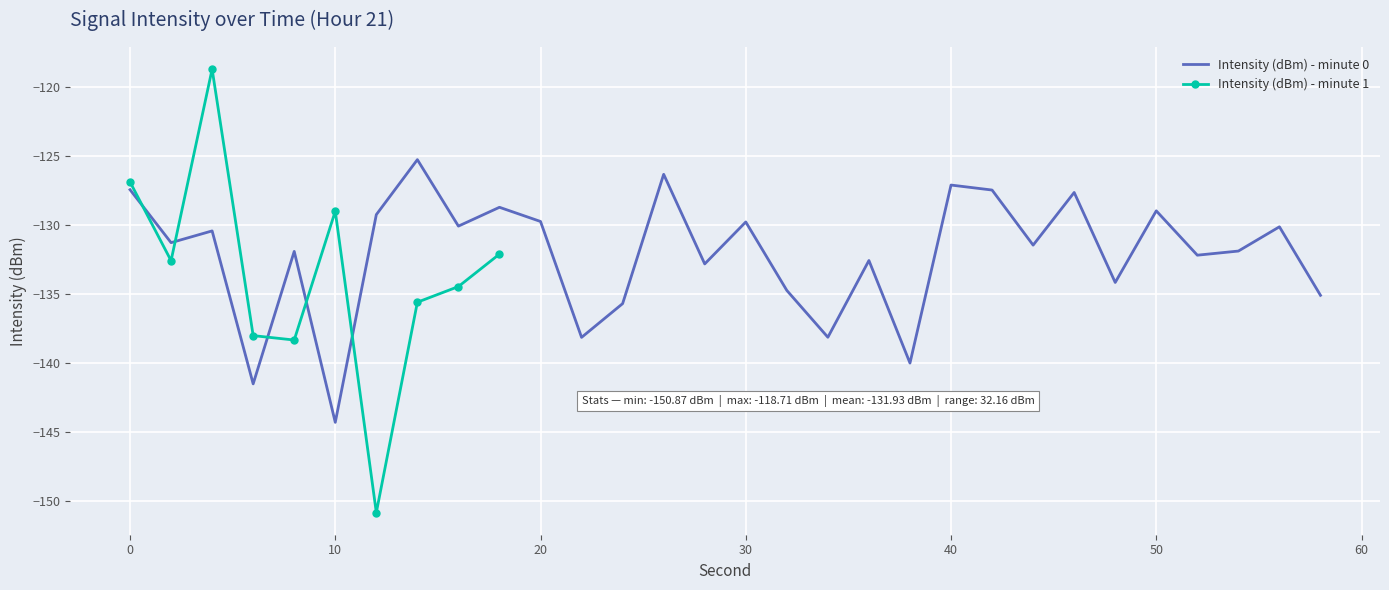

Rank the categories by value from lowest to highest.

10, 6, 38, 22, 34, 24, 58, 32, 48, 28, 36, 52, 8, 54, 44, 2, 4, 56, 16, 30, 20, 12, 50, 18, 46, 42, 0, 40, 26, 14